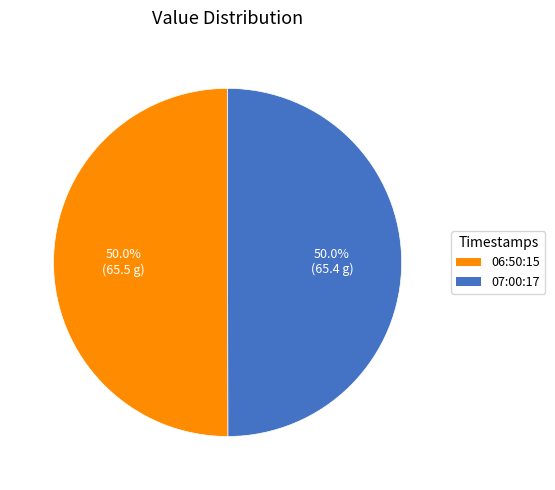

Count the number of slices in the pie.

2